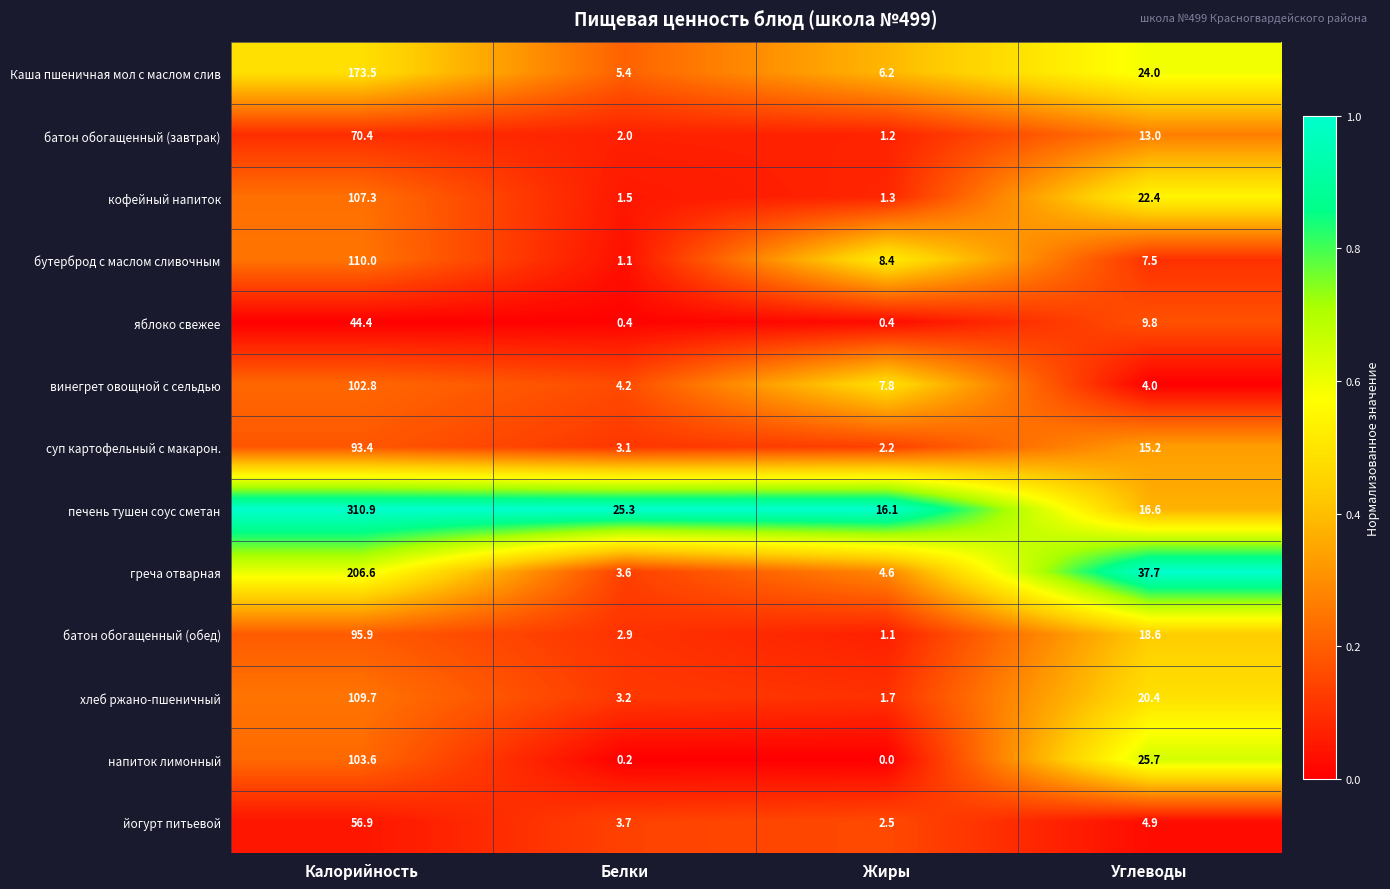

What is the sum of the напиток лимонный values at Углеводы and Жиры?

25.7